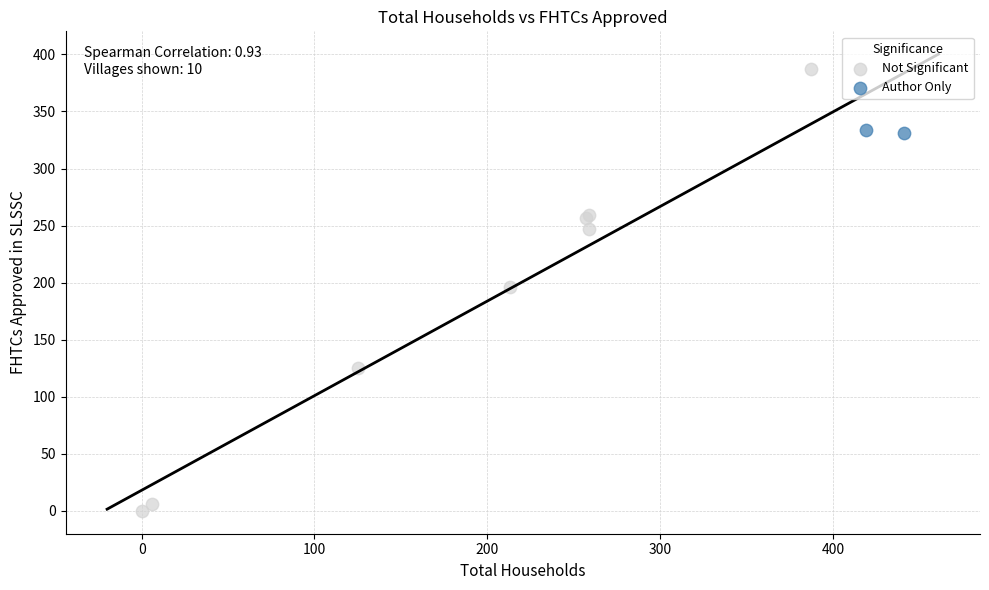

Which series has the widest spread of Y values?

Not Significant